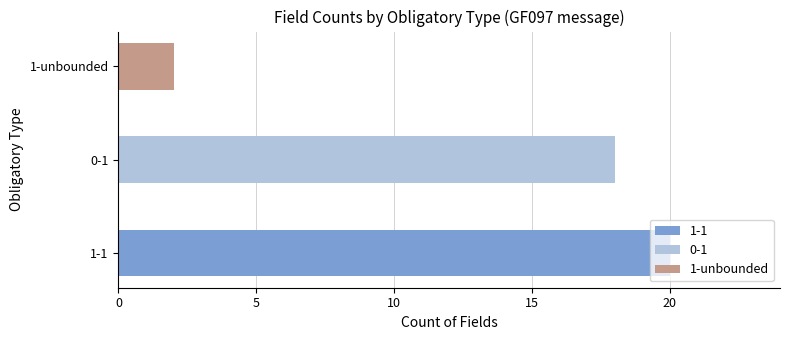

Where is the data nearest to the value 11?

0-1